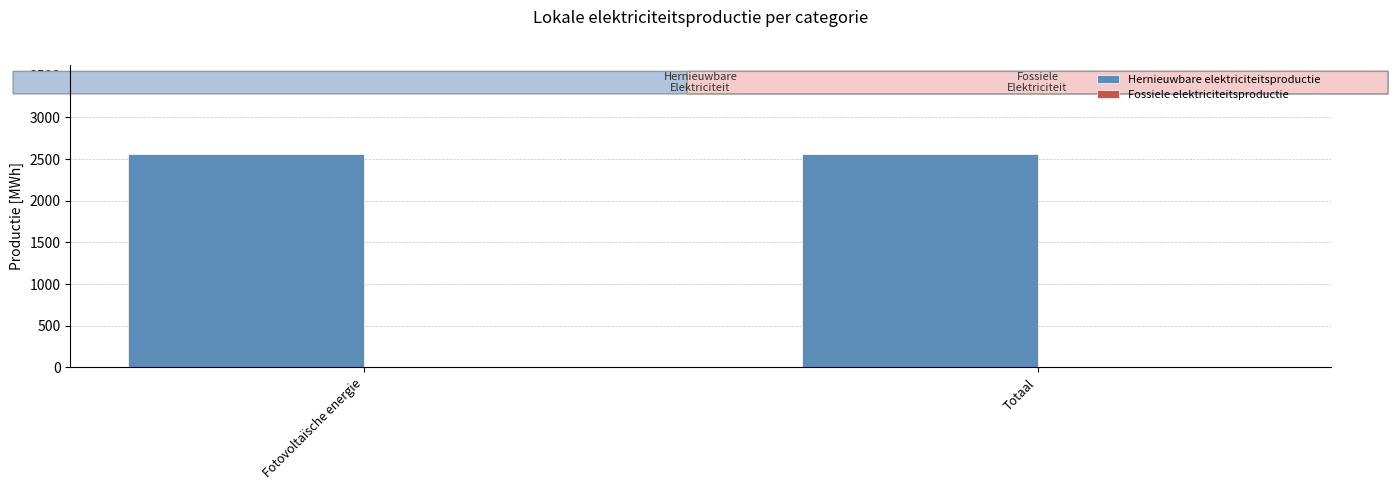

Which series changed the most between Fotovoltaïsche energie and Totaal?

Hernieuwbare elektriciteitsproductie